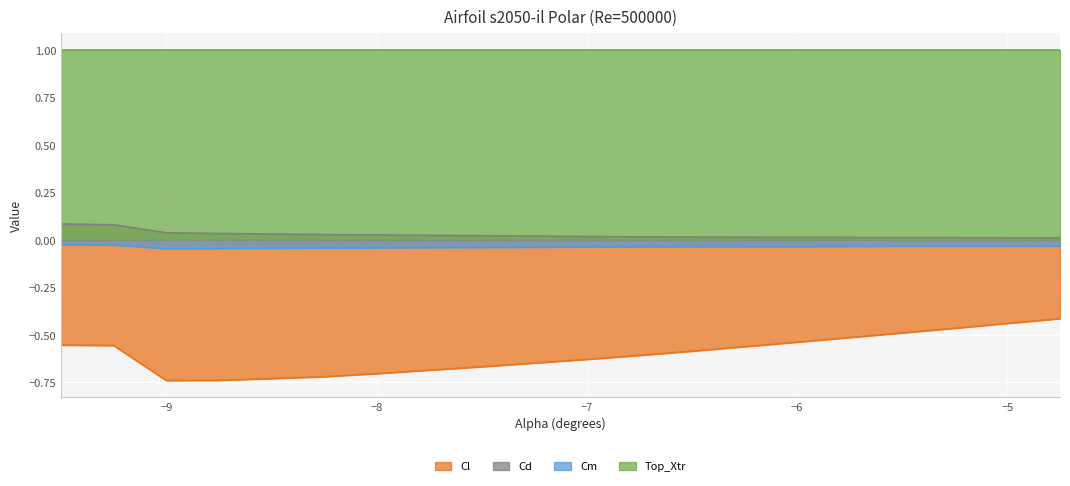

At which label is Cd closest to 0?

-4.75